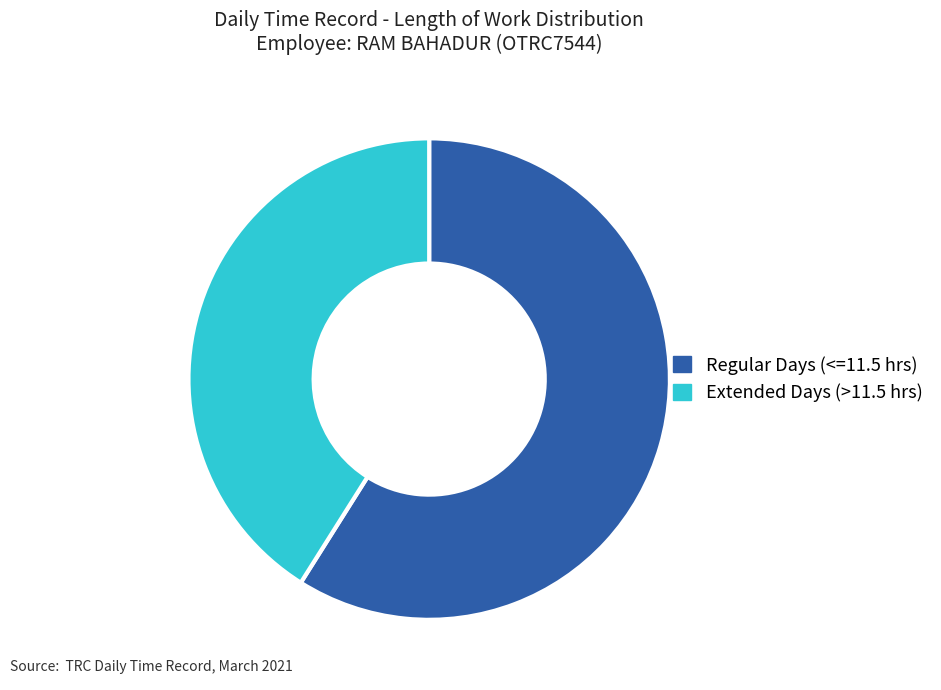

Which has a higher value, Extended Days (>11.5 hrs) or Regular Days (<=11.5 hrs)?

Regular Days (<=11.5 hrs)